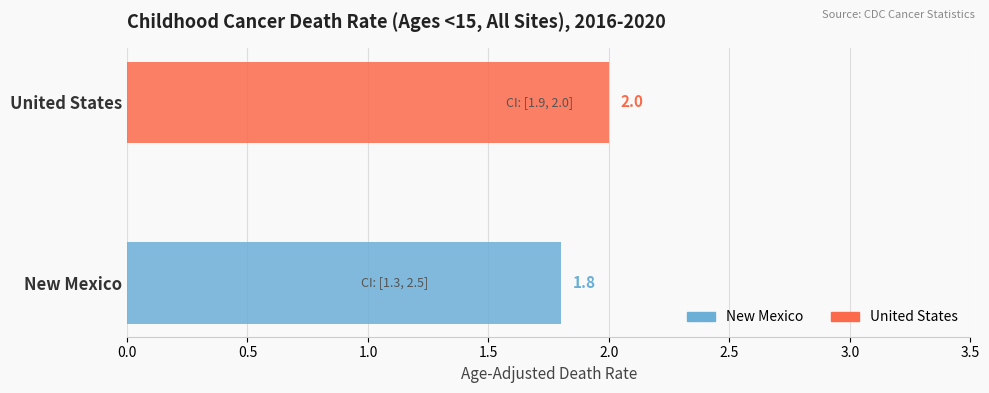

Which series has the largest range (max minus min)?

New Mexico